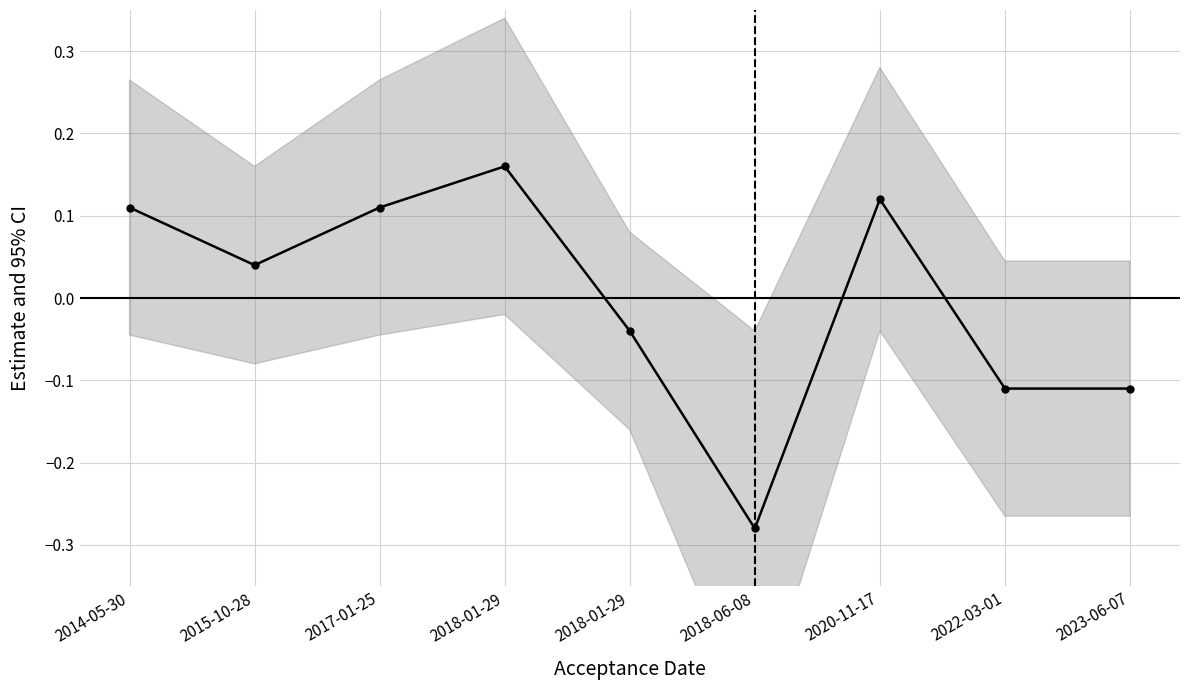

Is it true that the value at 2018-01-29 is -0.0?

False